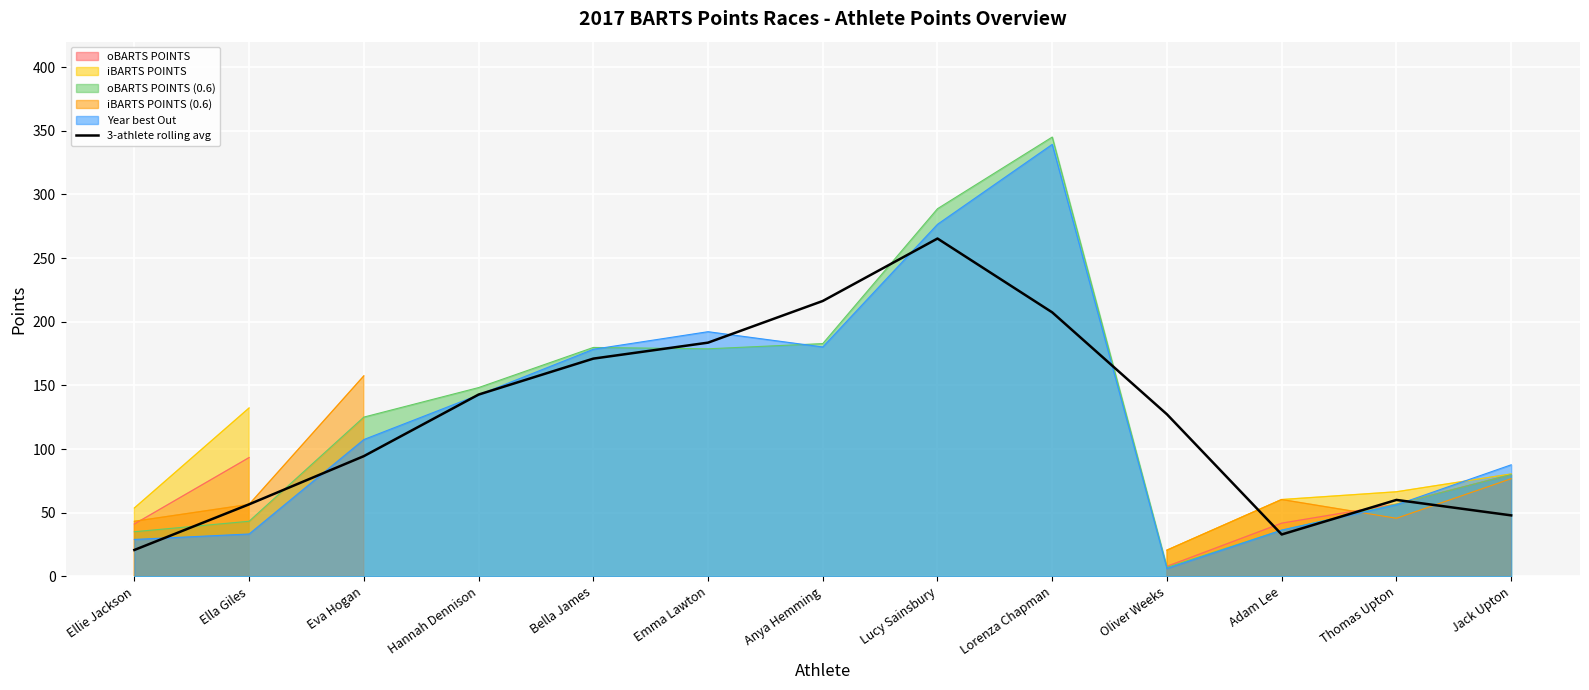

List the labels in order of value, largest first.

Lucy Sainsbury, Anya Hemming, Lorenza Chapman, Emma Lawton, Bella James, Hannah Dennison, Oliver Weeks, Eva Hogan, Thomas Upton, Ella Giles, Jack Upton, Adam Lee, Ellie Jackson